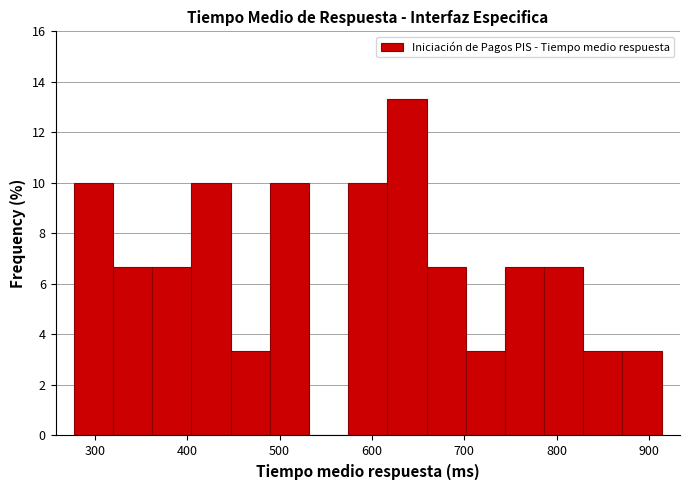

Reading left to right, list every bar in this chart as the range it spans on the x-axis followed by its height. Neither the bar edges nor the heights are printed on the chart, so give them approximately, as read against the axes.

280 to 320: 10.0
320 to 360: 6.6
360 to 400: 6.6
400 to 450: 10.0
450 to 490: 3.4
490 to 530: 10.0
530 to 570: 0
570 to 620: 10.0
620 to 660: 13.4
660 to 700: 6.6
700 to 740: 3.4
740 to 790: 6.6
790 to 830: 6.6
830 to 870: 3.4
870 to 910: 3.4